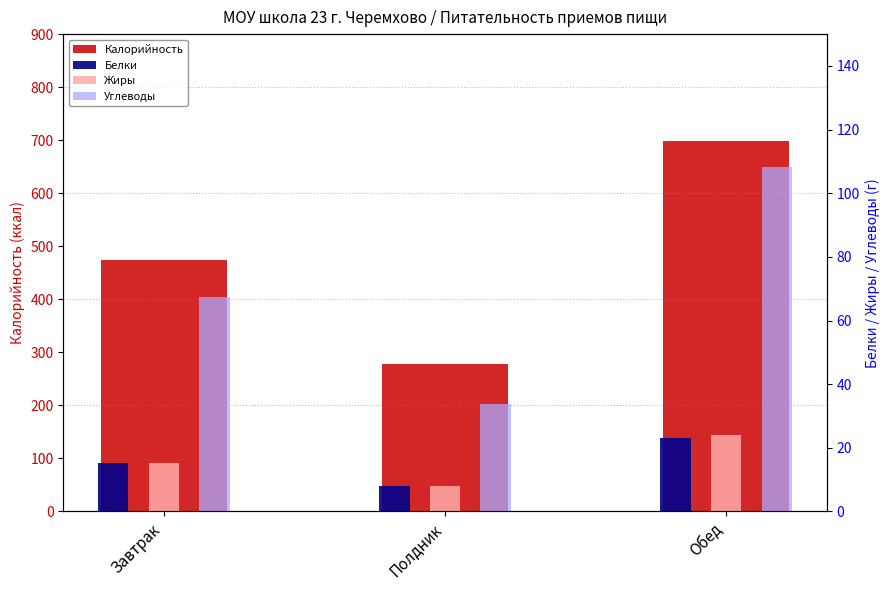

What value does the Белки series have at Завтрак?

15.1